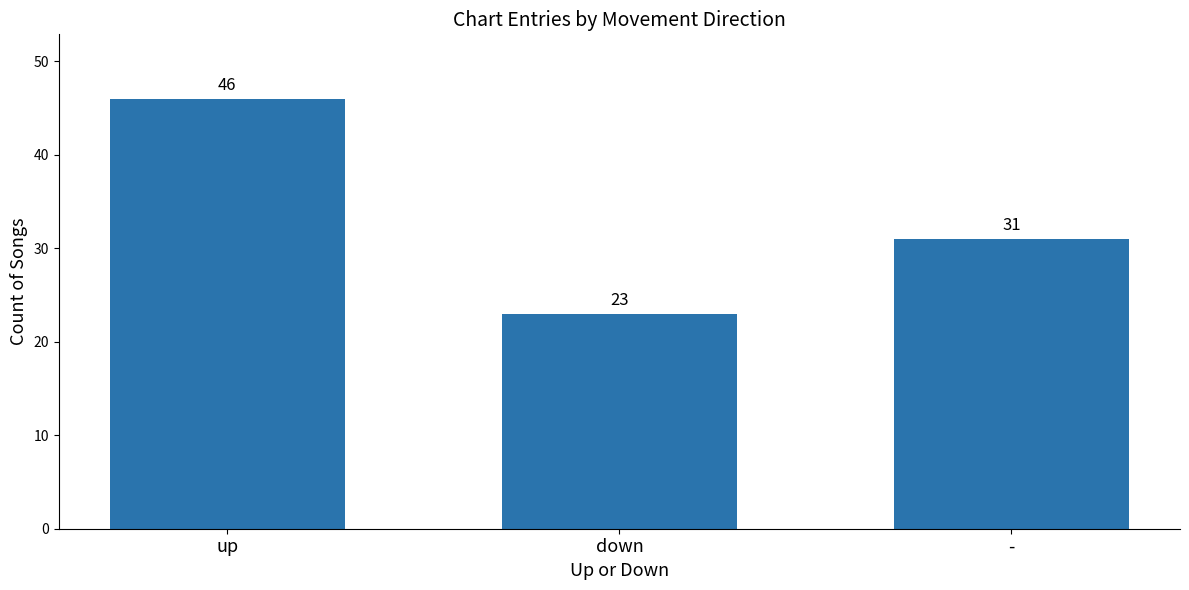

Rank the categories by value from highest to lowest.

up, -, down